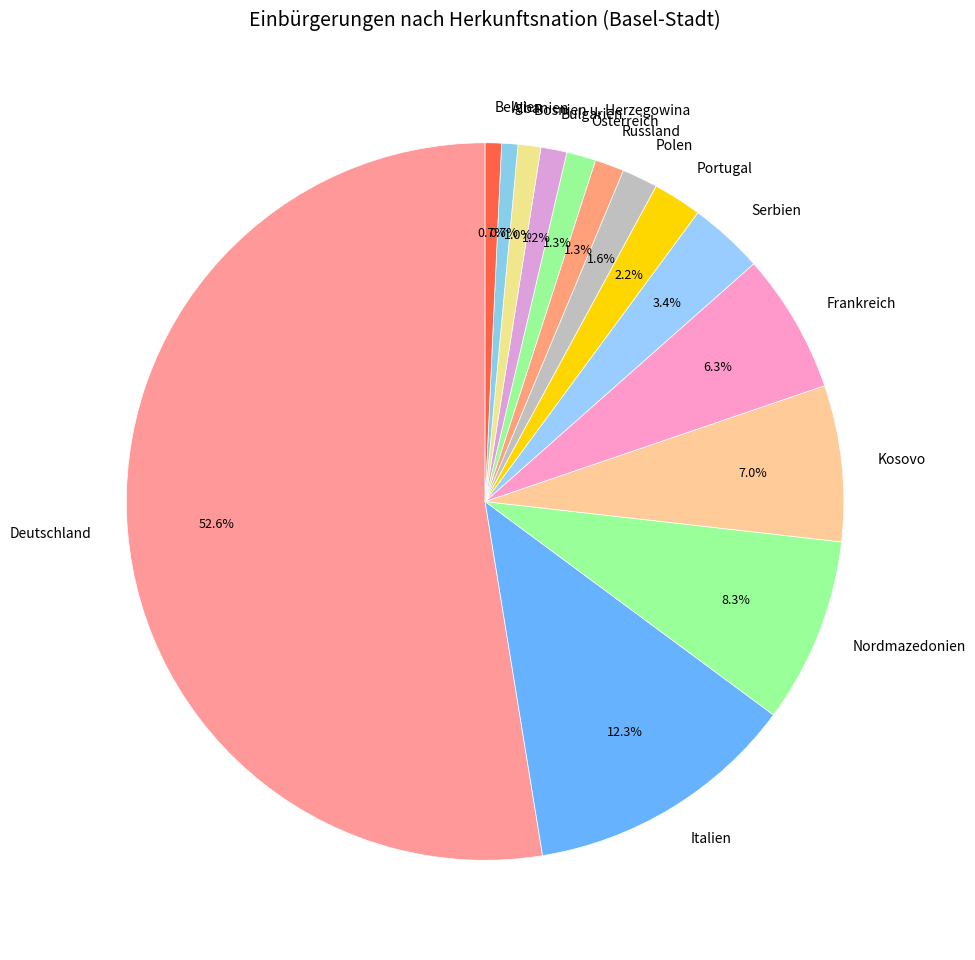

To the nearest percent, what percentage of the pie is Portugal?

2%